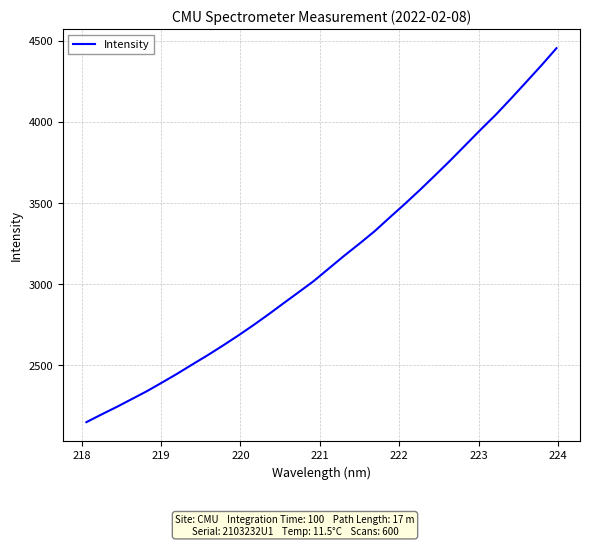

What is the difference between the second highest and minimum values?

2197.9